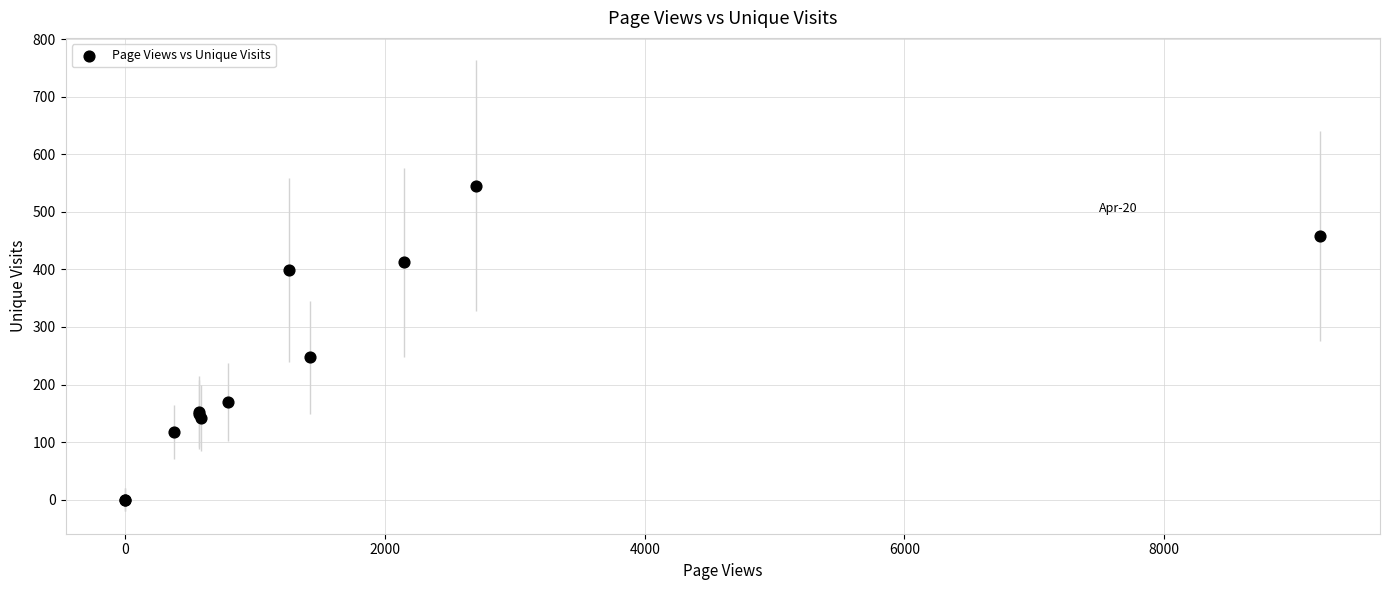

What Y value in the scatter plot is closest to 272?

247